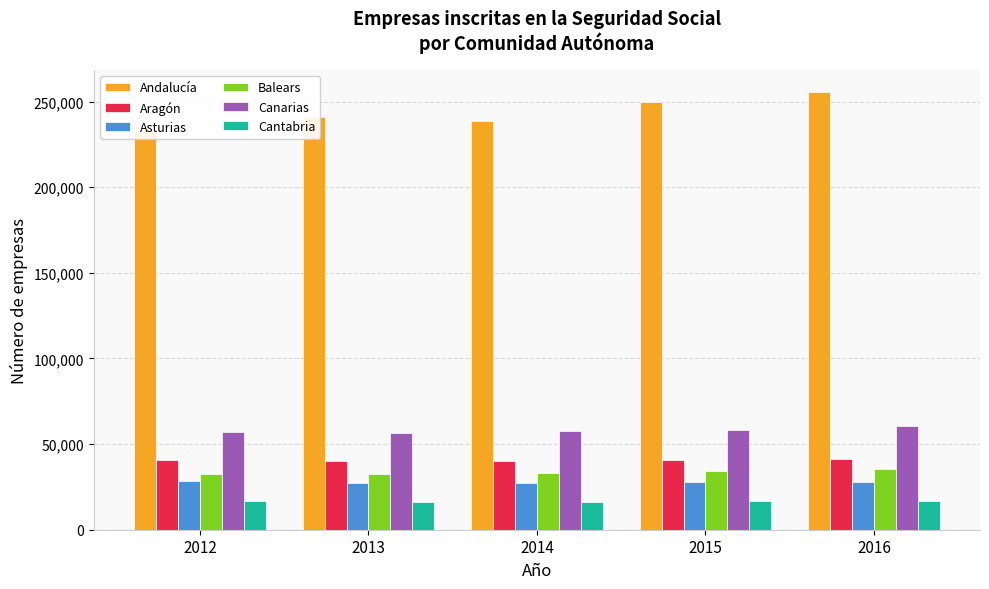

At 2012, list the series in order from largest to smallest.

Andalucía, Canarias, Aragón, Balears, Asturias, Cantabria